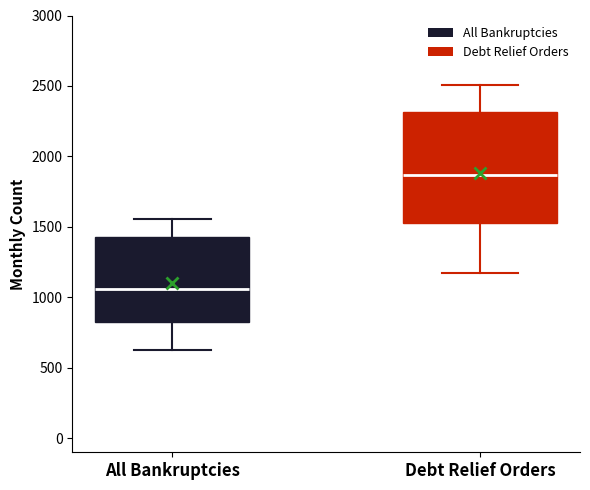

Comparing the boxes themselves (not the whiskers), which one is the tallest?

Debt Relief Orders